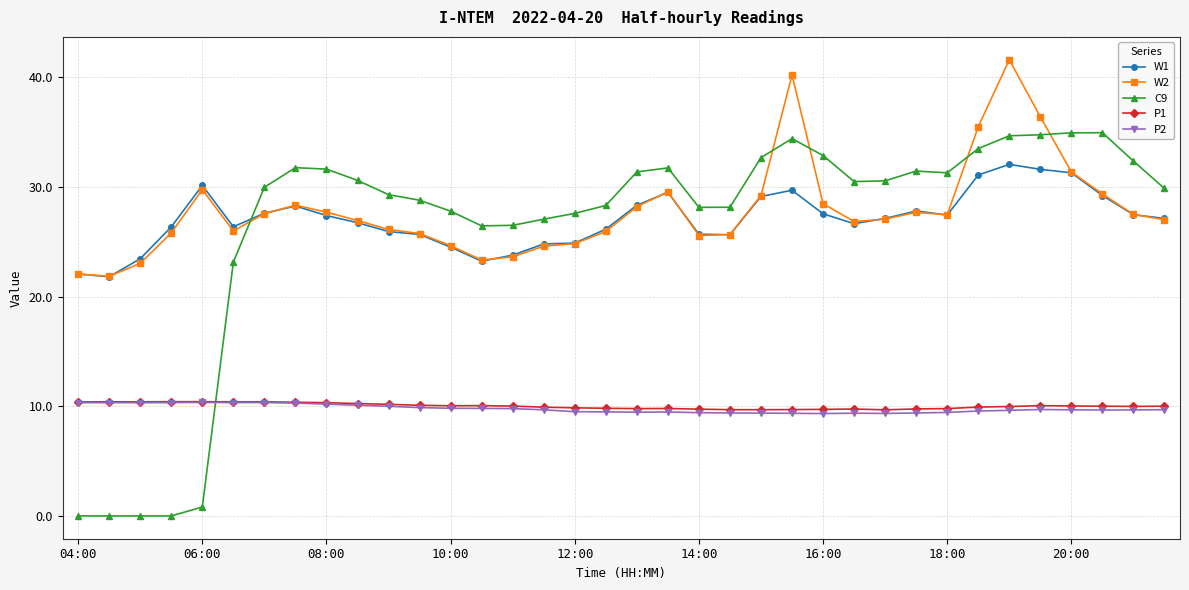

What is the minimum value for P2?

9.3